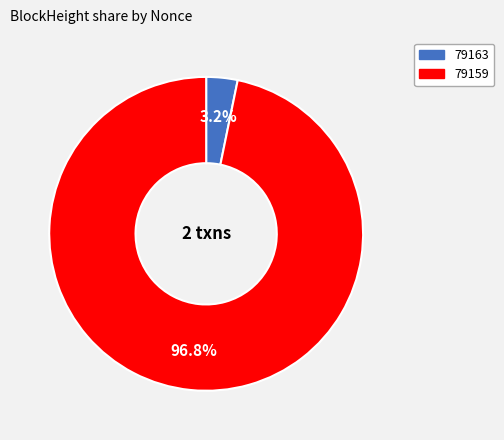

Does 79163 account for over 50% of the chart?

No